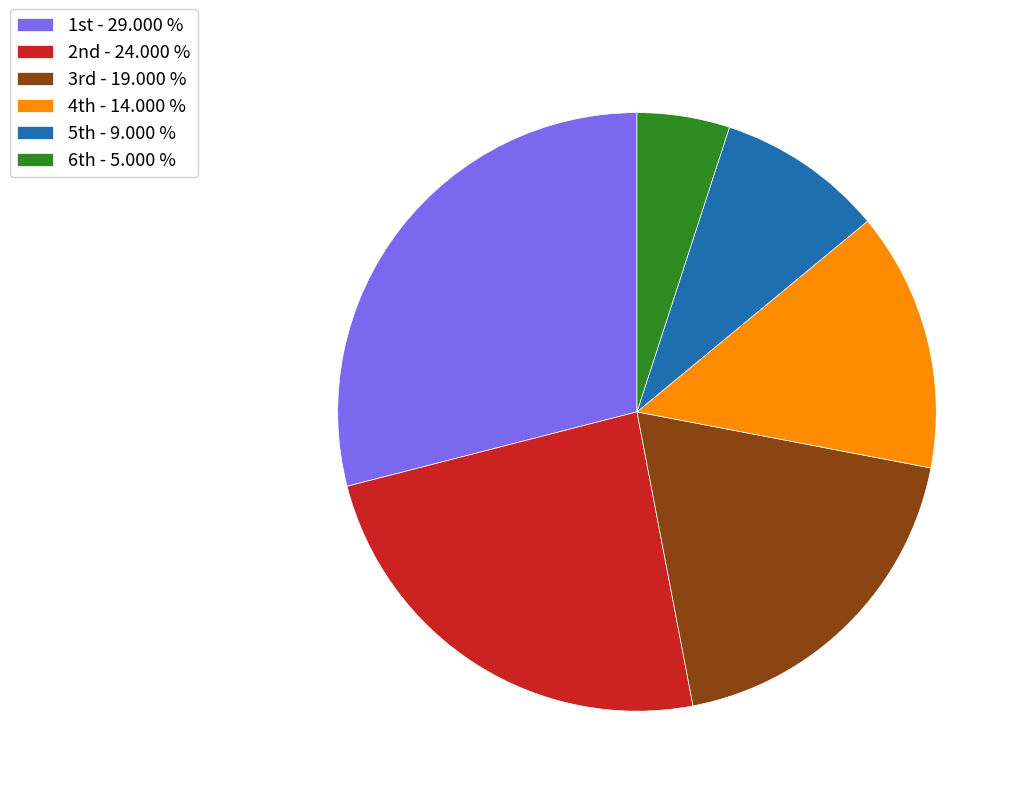

Rank the categories by value from lowest to highest.

6th, 5th, 4th, 3rd, 2nd, 1st